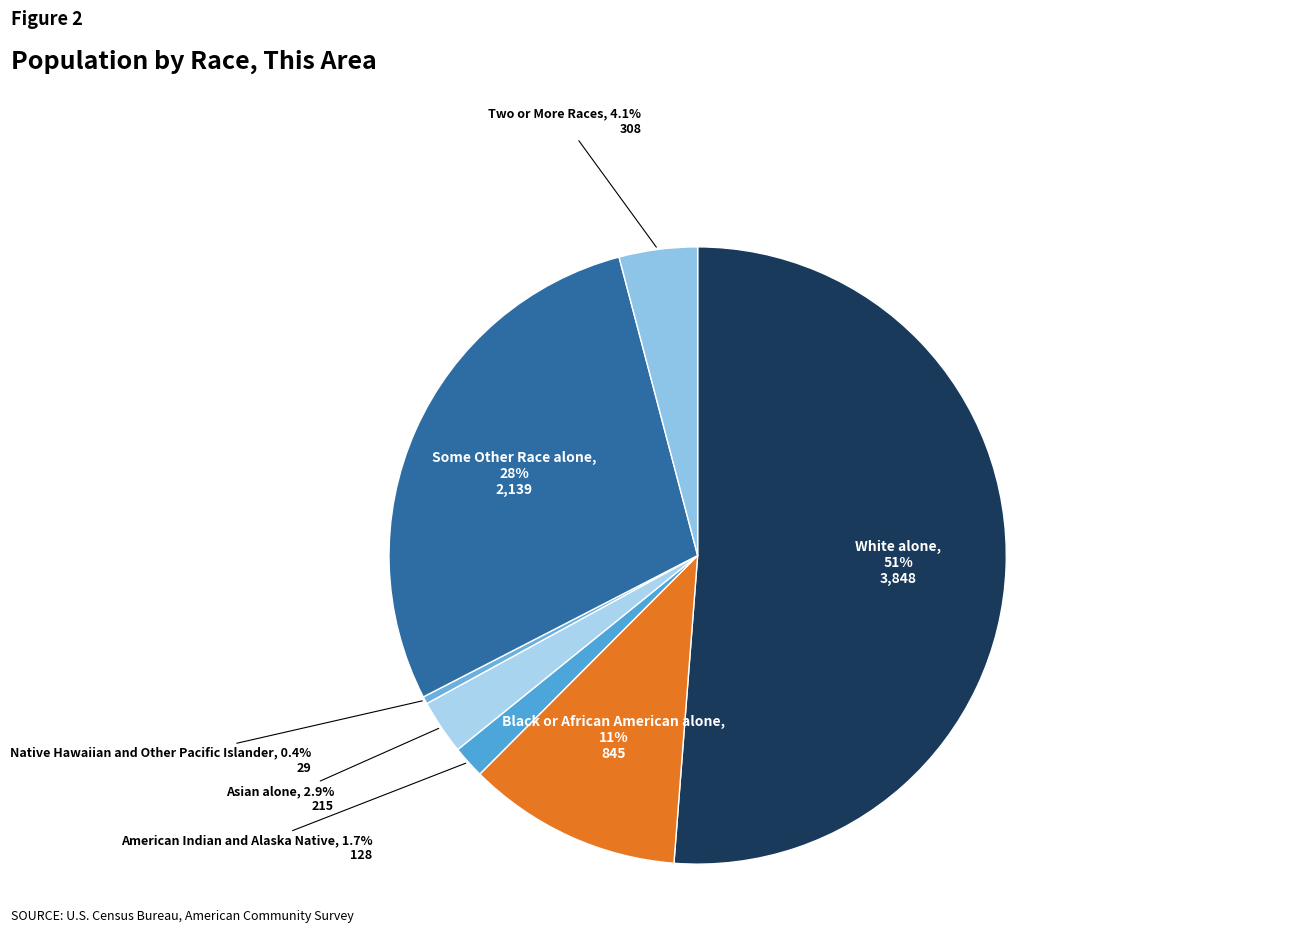

Is there a majority slice in this chart?

Yes